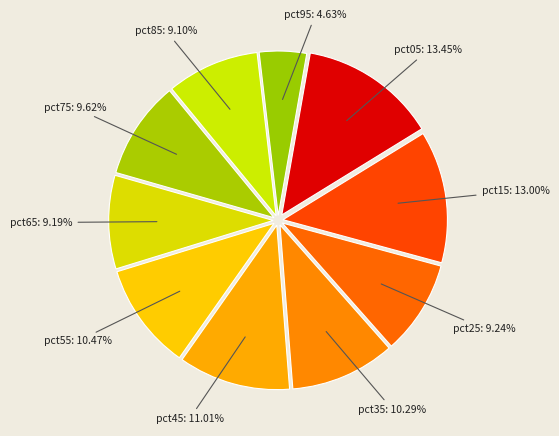

How many segments does this pie chart have?

10